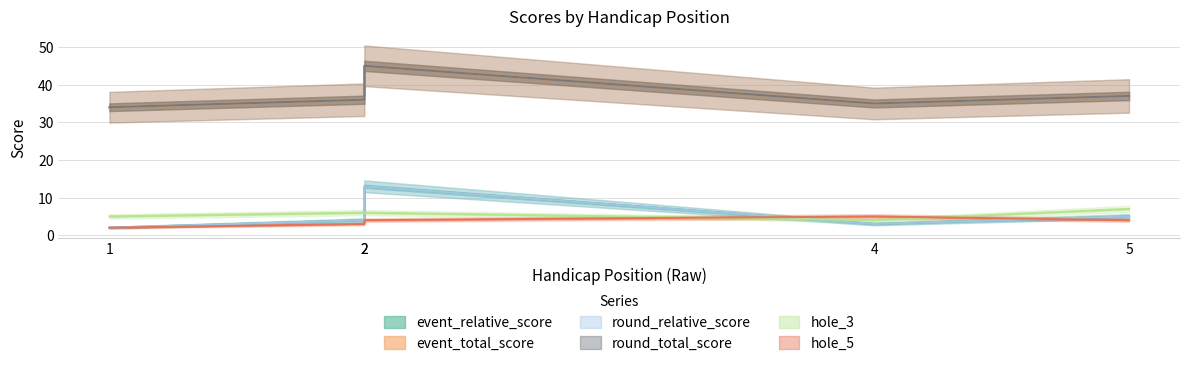

The event_total_score series shows 34 at 1. True or false?

True